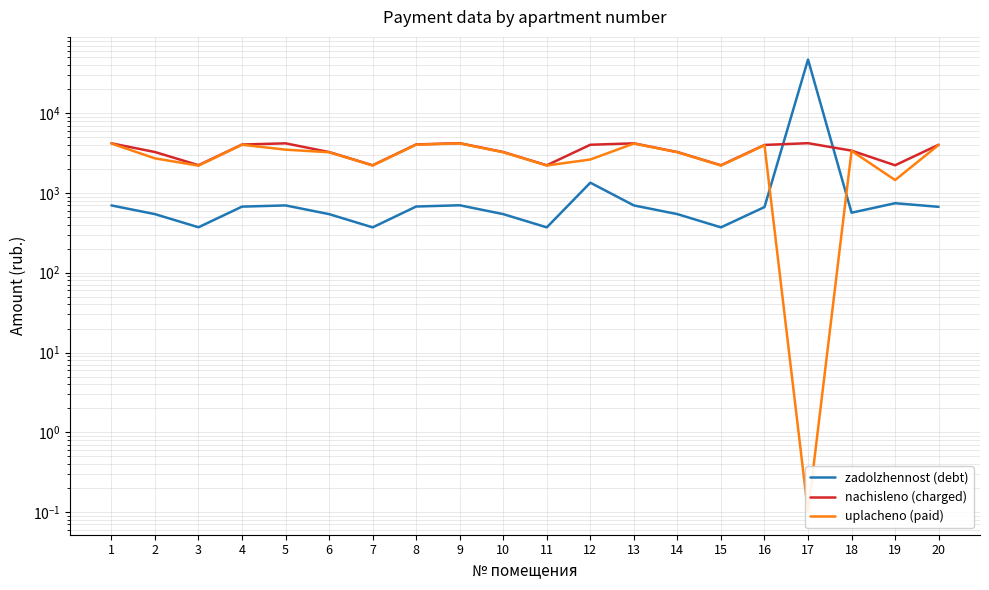

How many times do nachisleno (charged) and zadolzhennost (debt) cross each other?

2